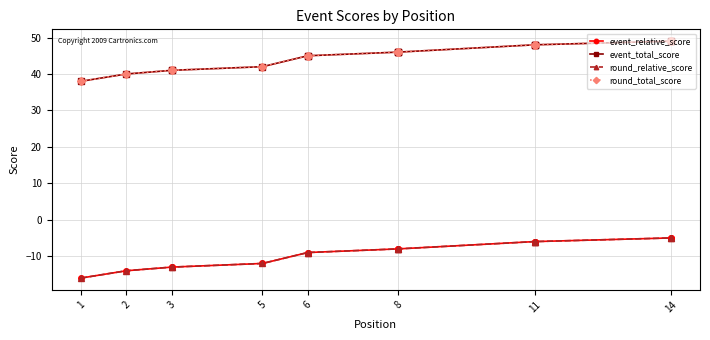

Read the event_relative_score value at 3.

-13